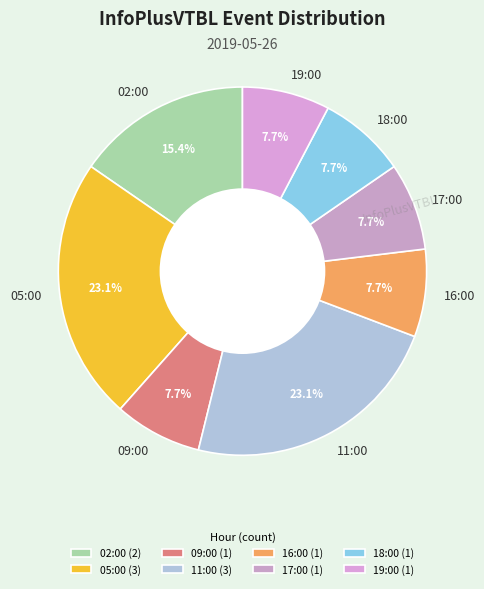

What is the ratio of the value at 18:00 to the value at 11:00?

0.3